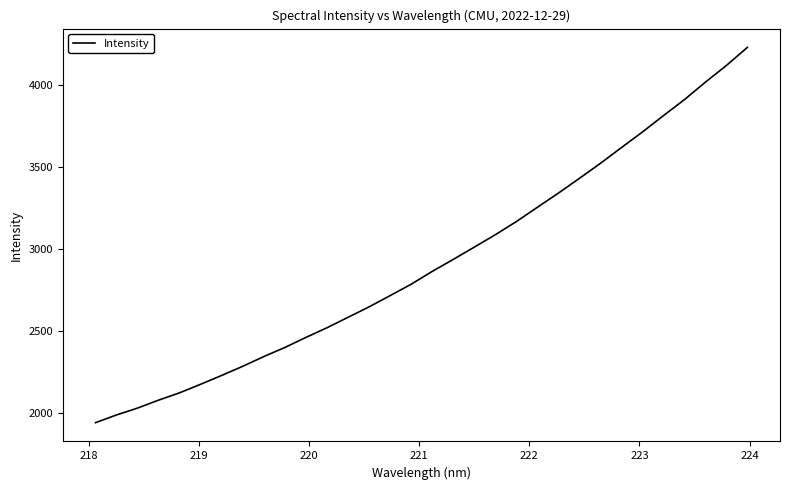

What is the difference between the maximum and minimum values?

2287.8